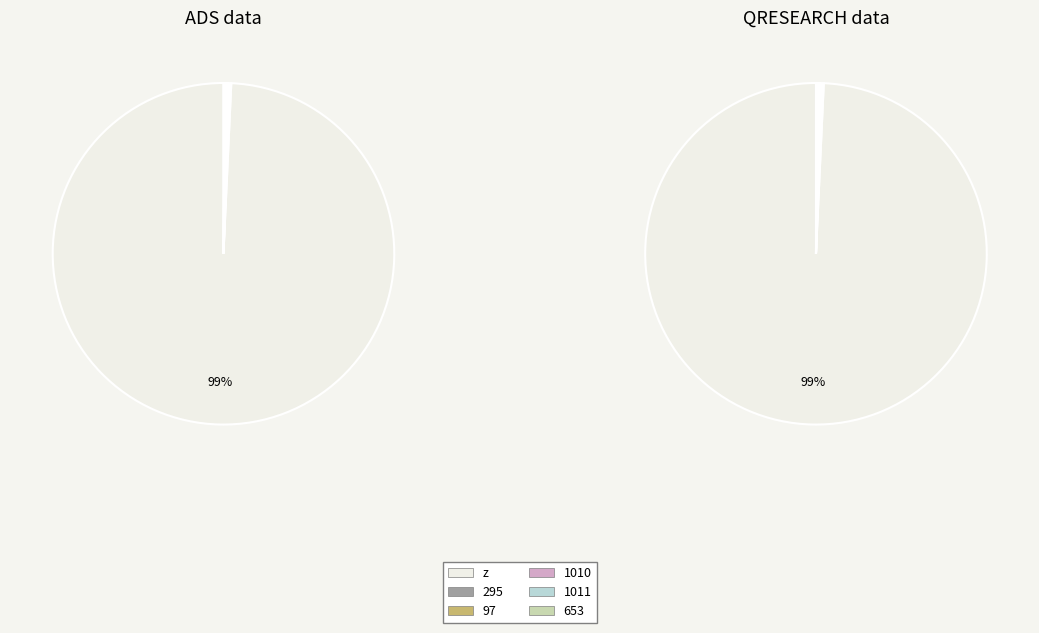

Which series has the widest spread of values?

ADS data